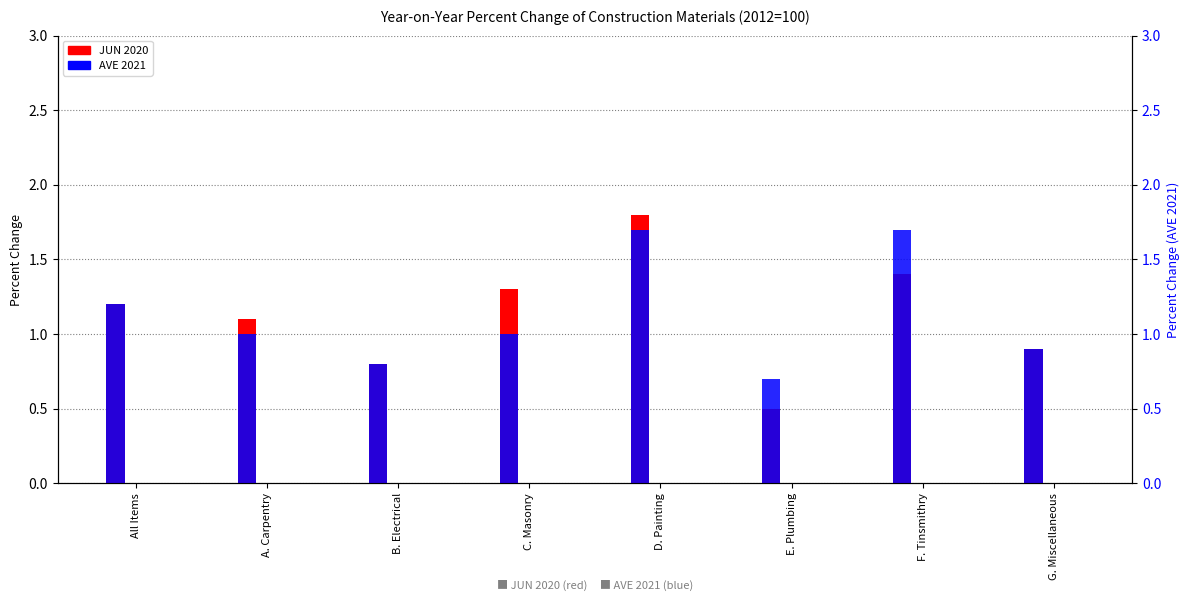

What is the total value across all series at All Items?

2.4